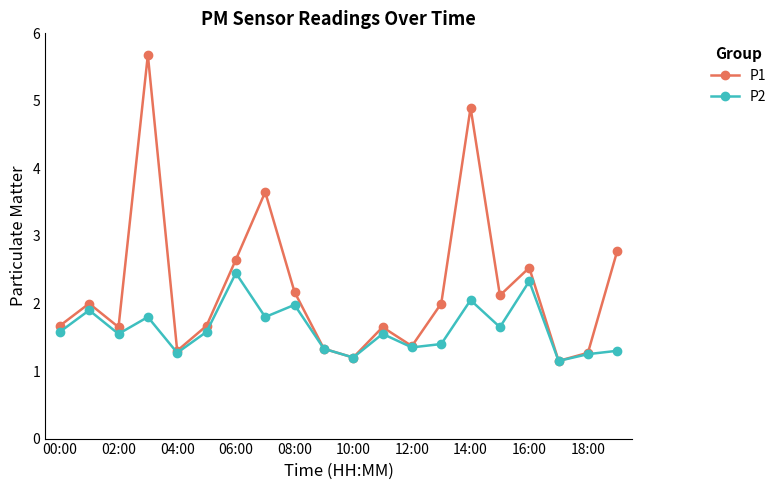

Which series has the largest range (max minus min)?

P1